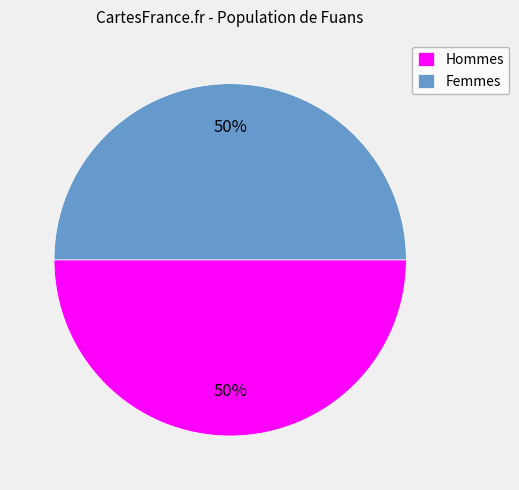

Is the sum of Femmes and Hommes greater than half?

Yes